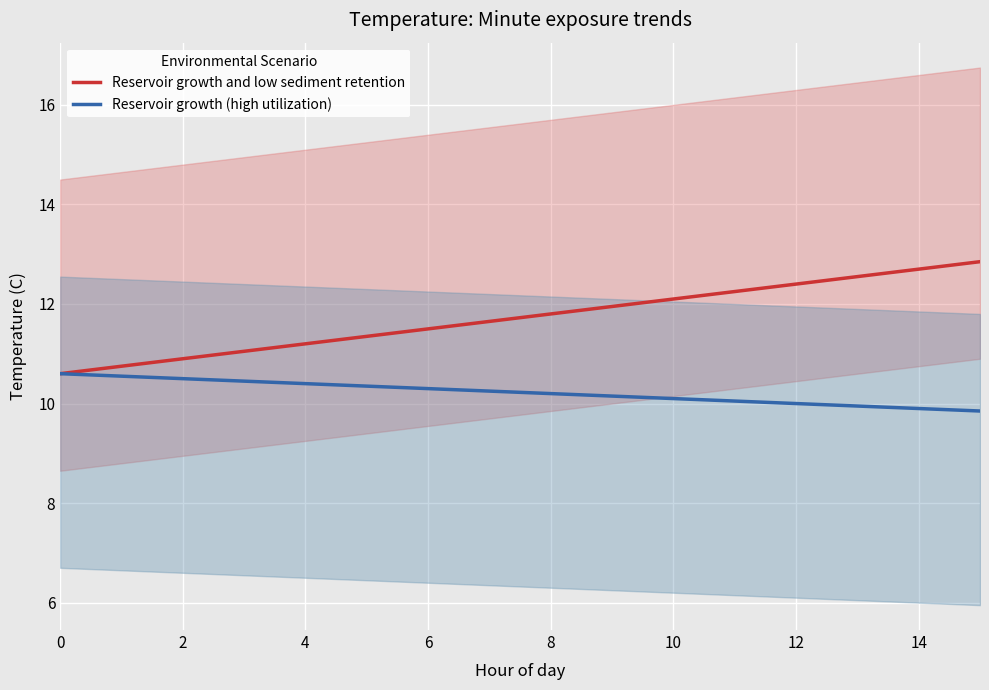

What is the minimum value for Reservoir growth and low sediment retention?

10.6